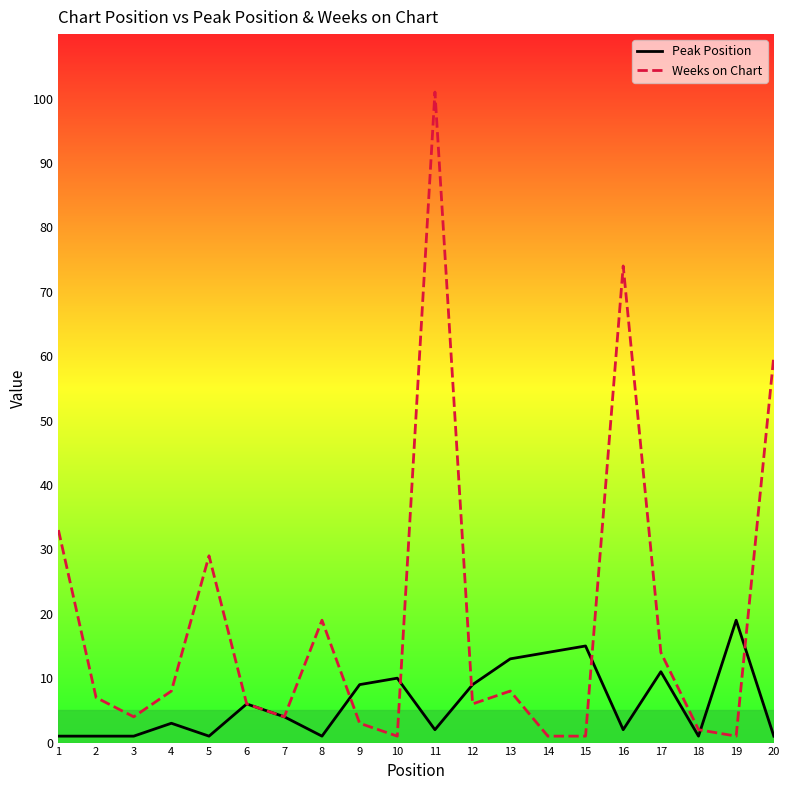

Is the value of Peak Position at 11 greater than the value of Weeks on Chart at 4?

No